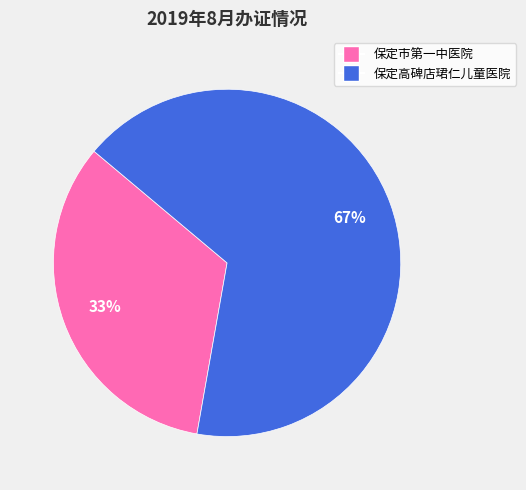

Which has a higher value, 保定市第一中医院 or 保定高碑店珺仁儿童医院?

保定高碑店珺仁儿童医院